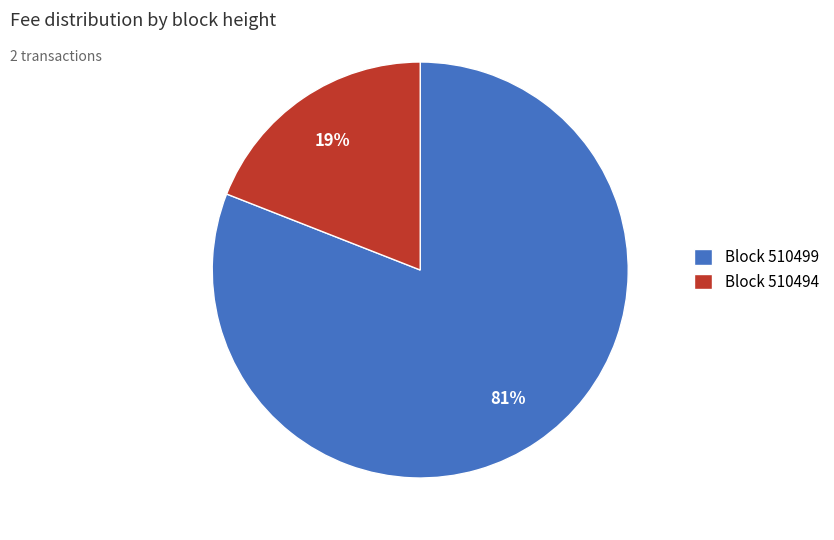

To the nearest percent, what is the average slice percentage?

50%